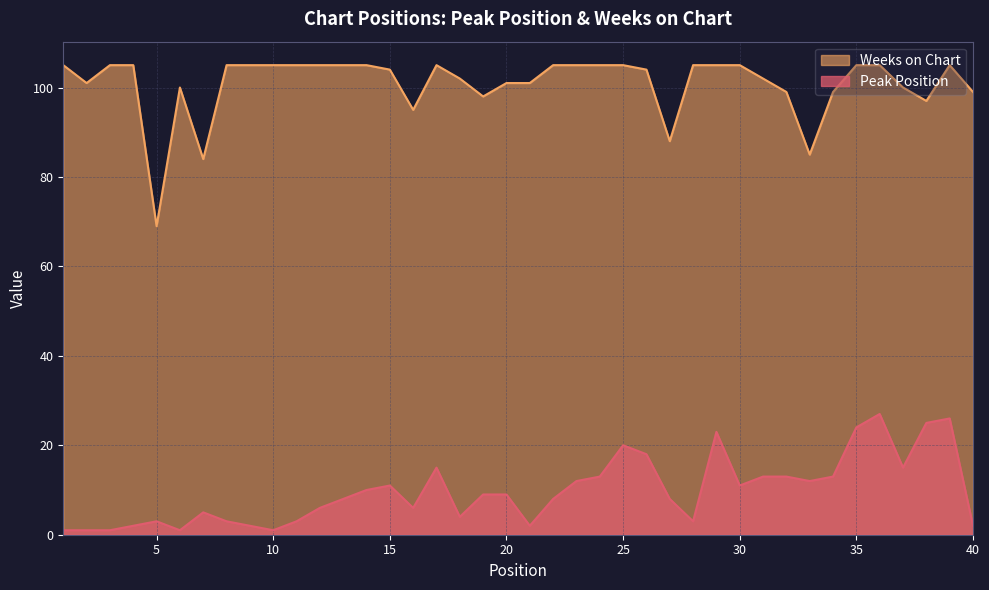

Rank the series at 18 from lowest to highest value.

Peak Position, Weeks on Chart